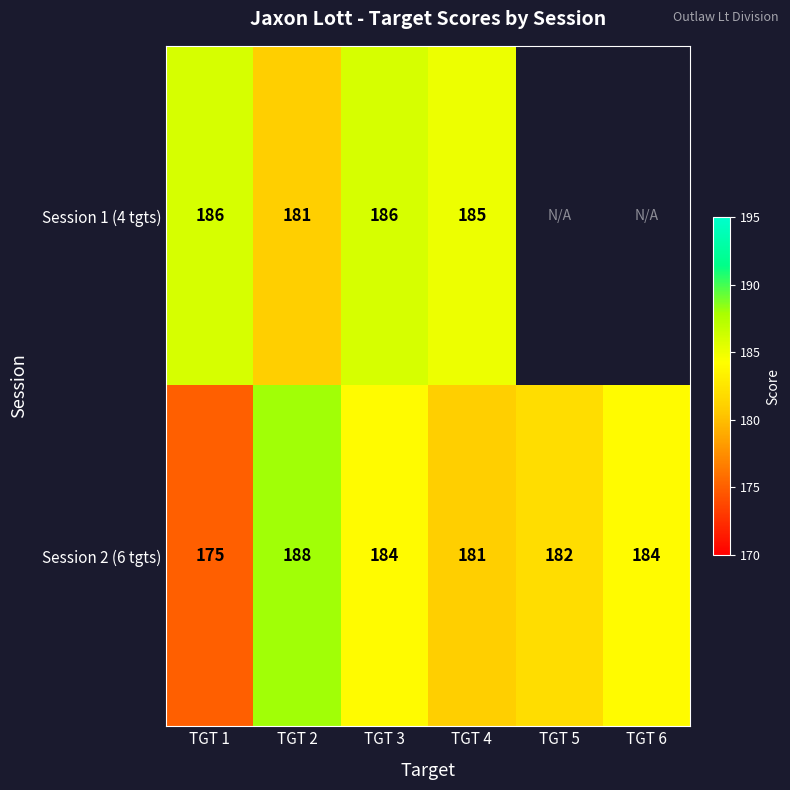

Where does the Session 2 (6 tgts) series first go above 184?

TGT 2